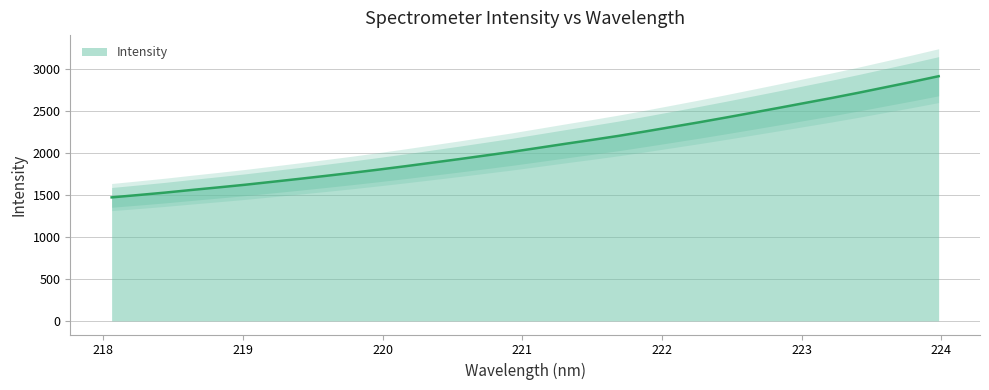

What is the average value?

2089.0